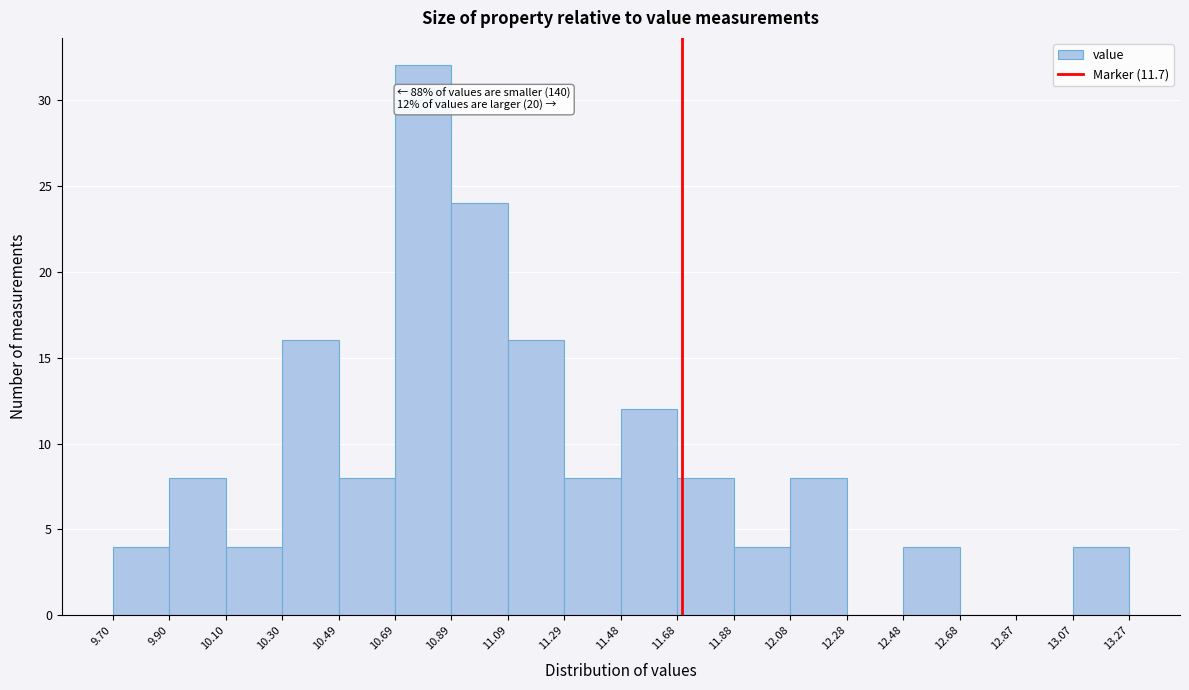

Over which range of the x-axis is the bar tallest?

10.69 to 10.89